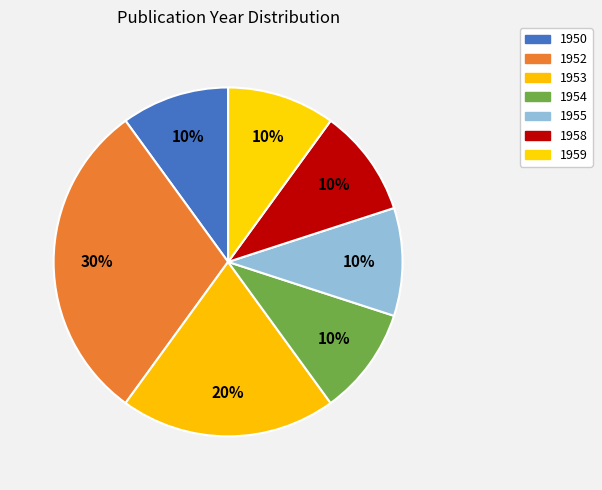

Count the number of slices in the pie.

7